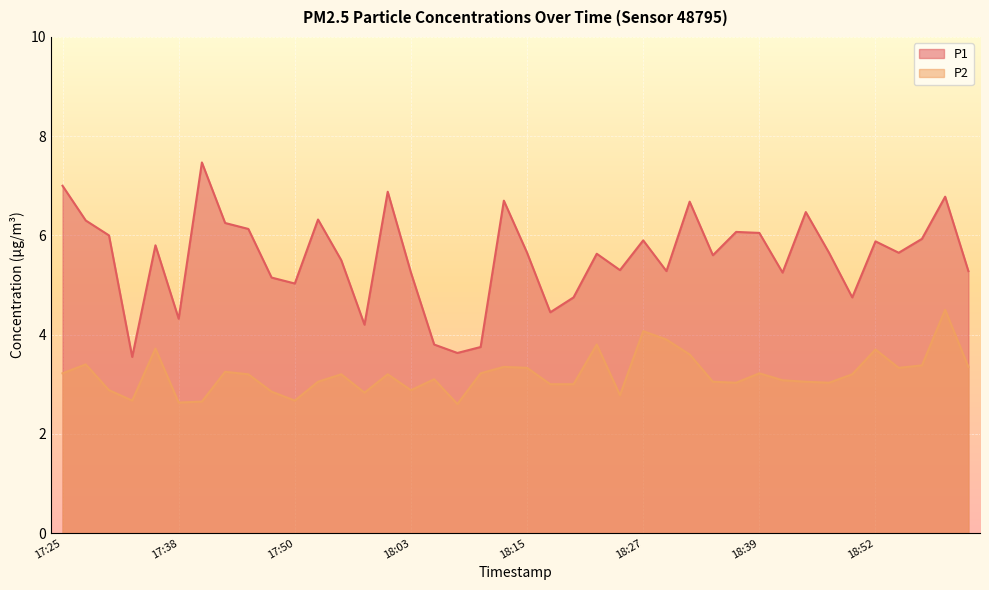

What is the highest value of the P1 series?

7.5